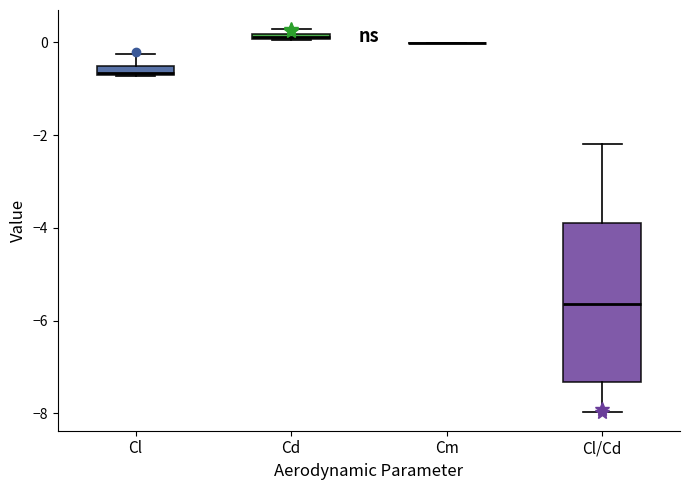

Which box is the tallest, from its lower edge to its upper edge?

Cl/Cd